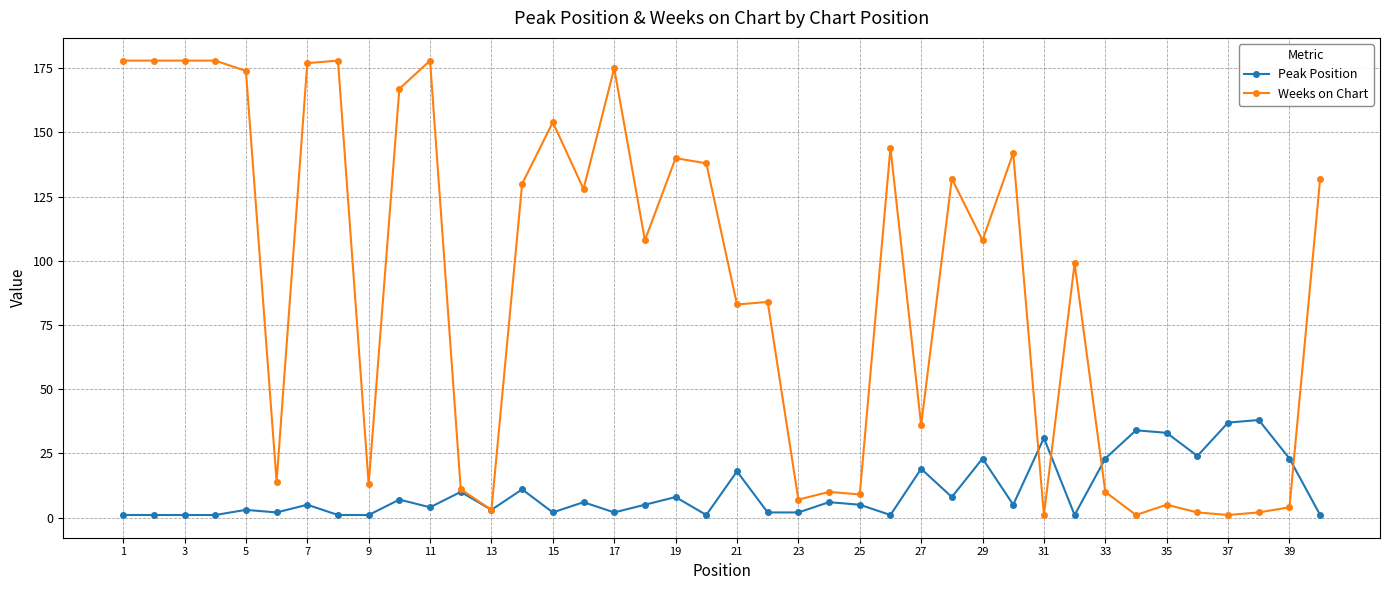

What is the maximum value shown in the chart?

178